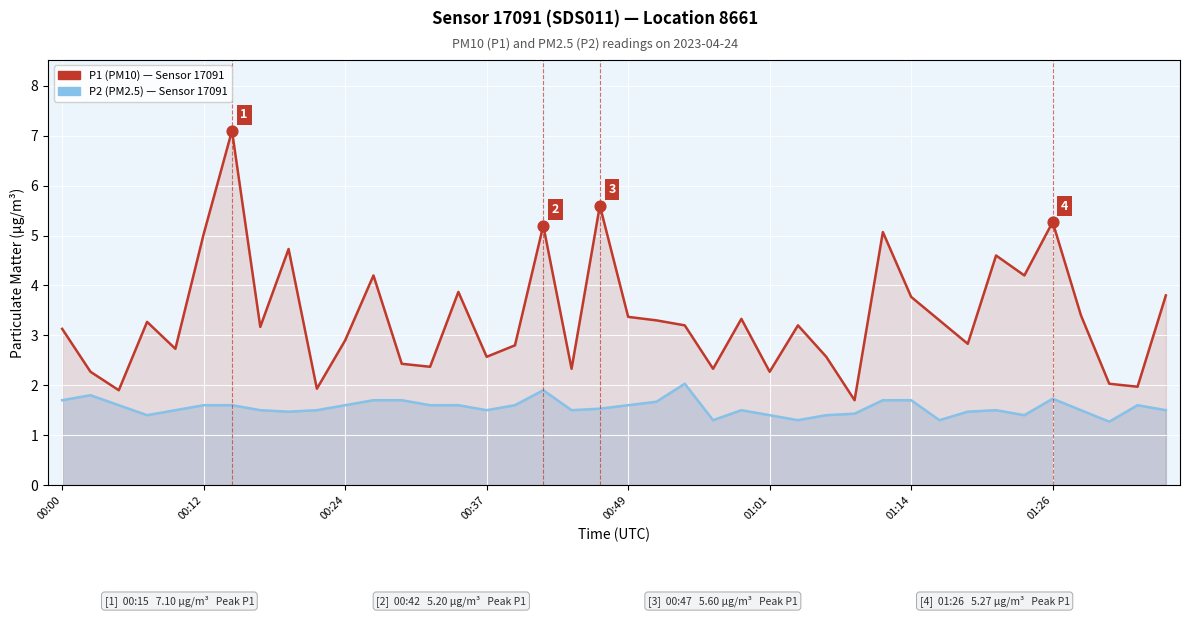

Which series has the largest total across all categories?

P1 (PM10)